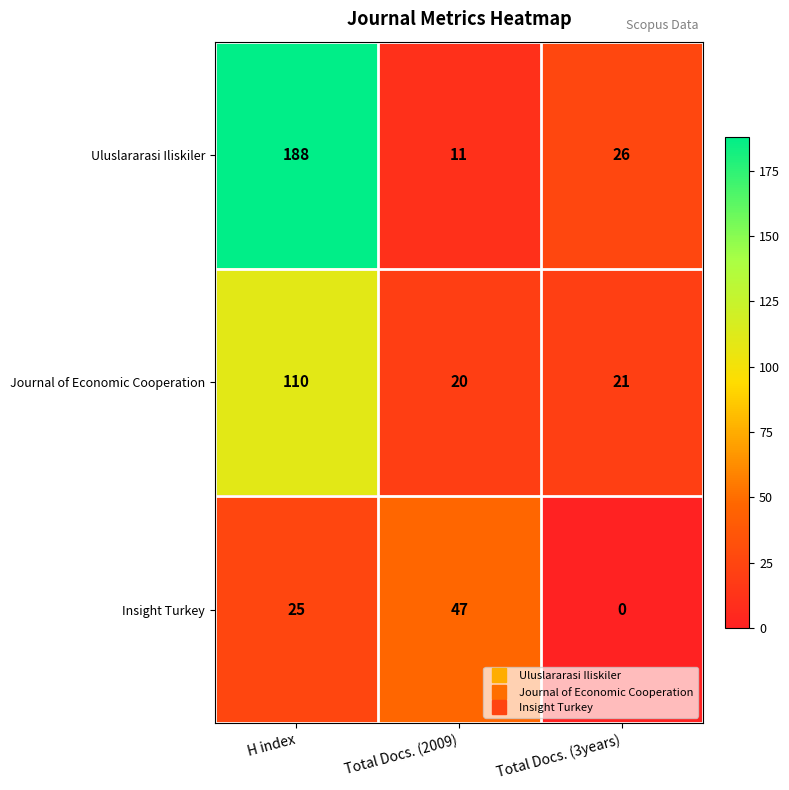

Which series changed the most between Total Docs. (2009) and Total Docs. (3years)?

Insight Turkey